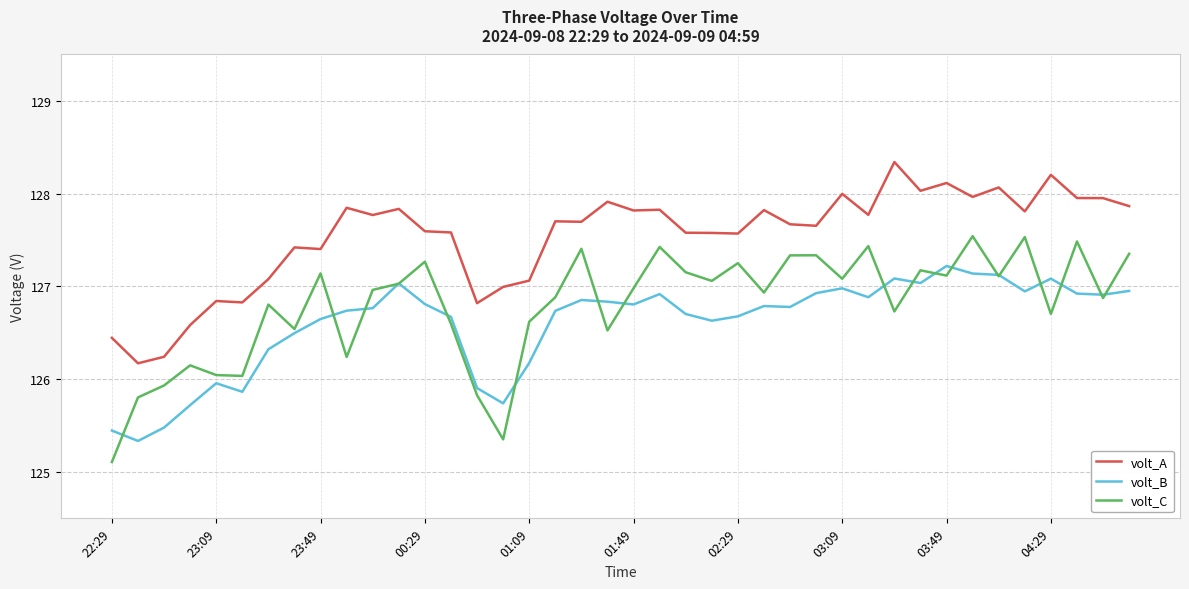

What is the lowest value of the volt_A series?

126.2